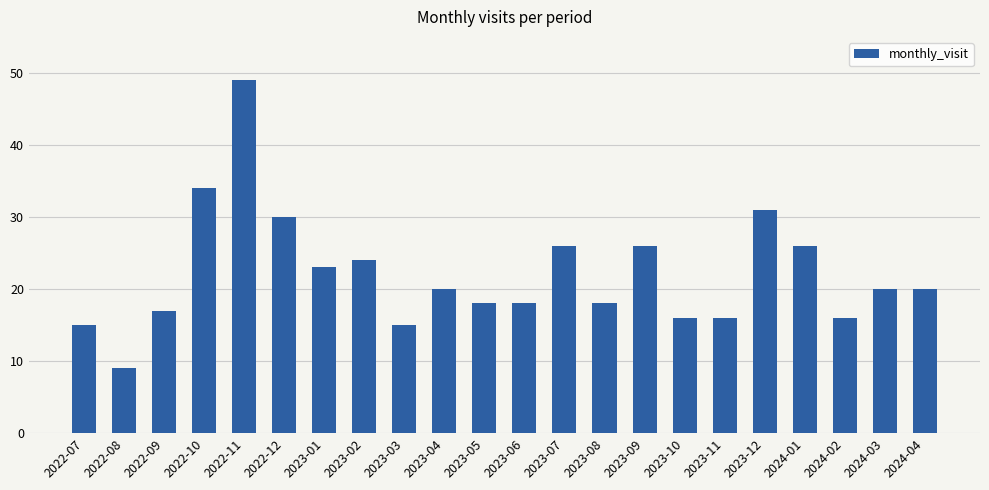

Does the chart contain any negative values?

No